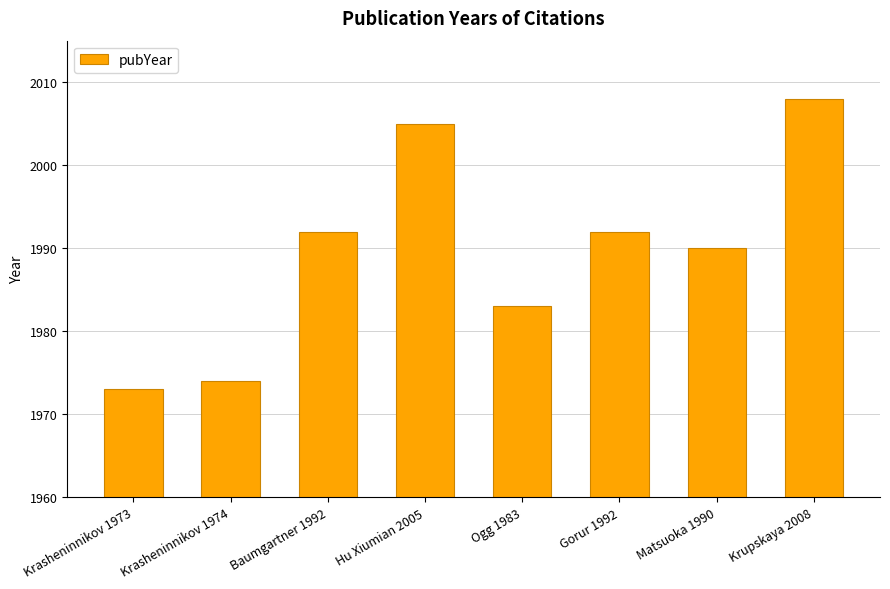

What is the difference between the second highest and minimum values?

32